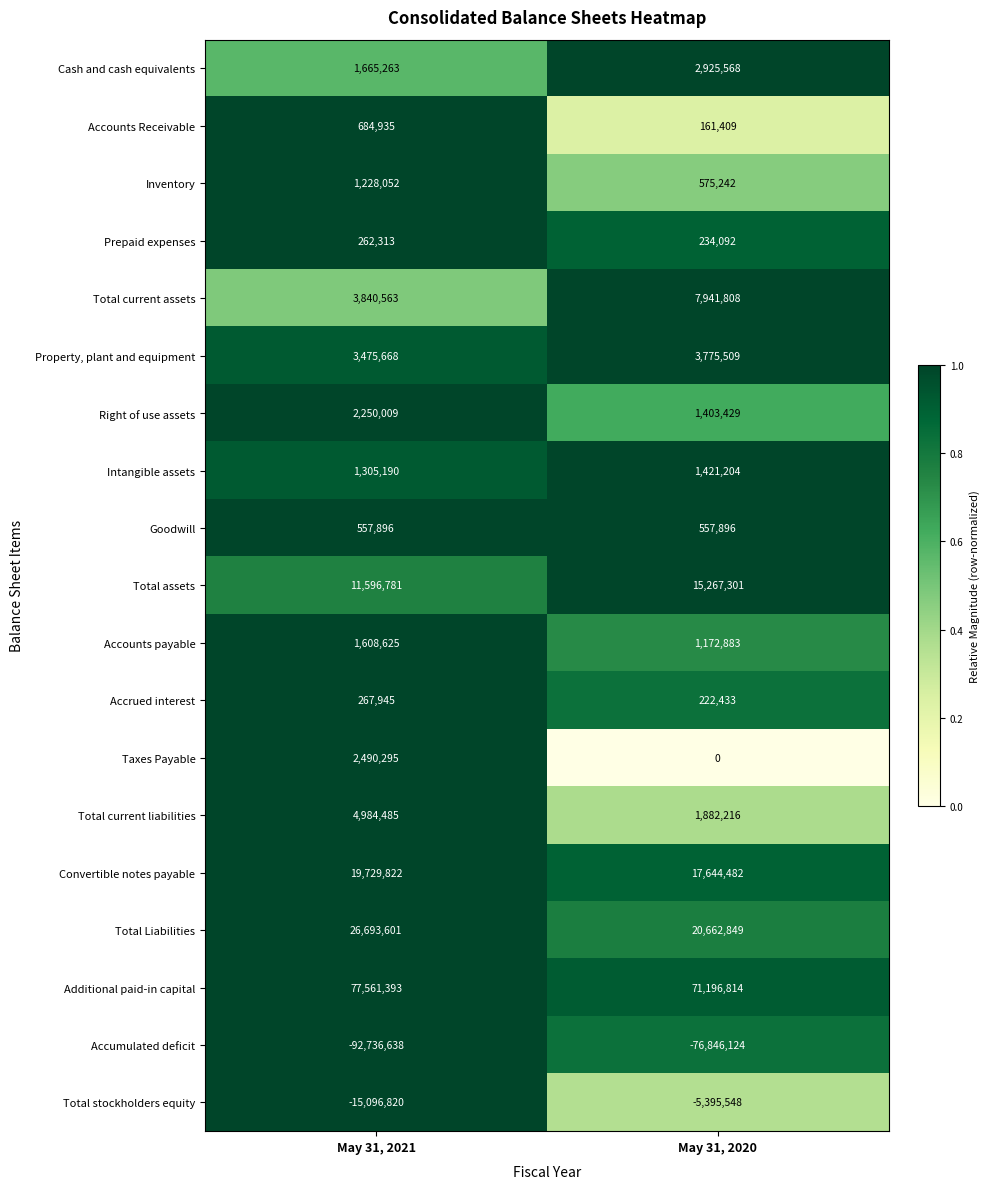

Is it true that Right of use assets equals 2090611 at May 31, 2020?

False